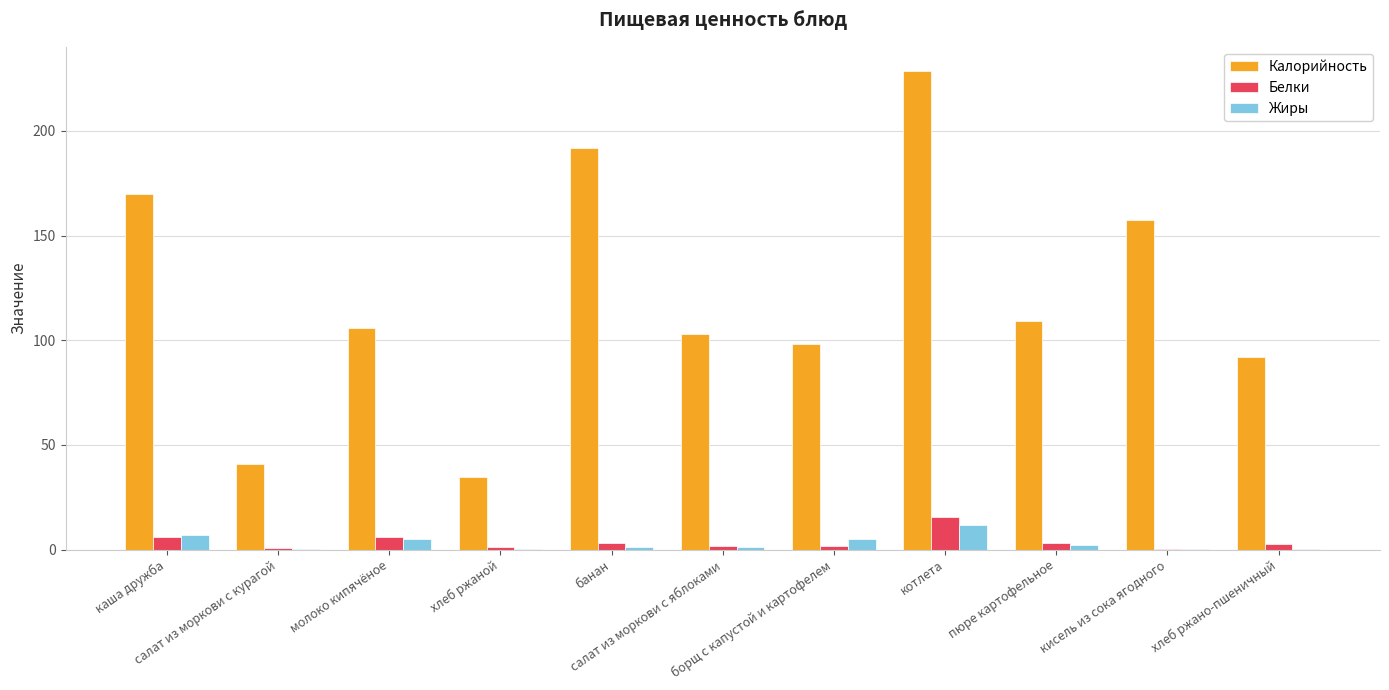

Is the value of Жиры at кисель из сока ягодного greater than the value of Белки at котлета?

No